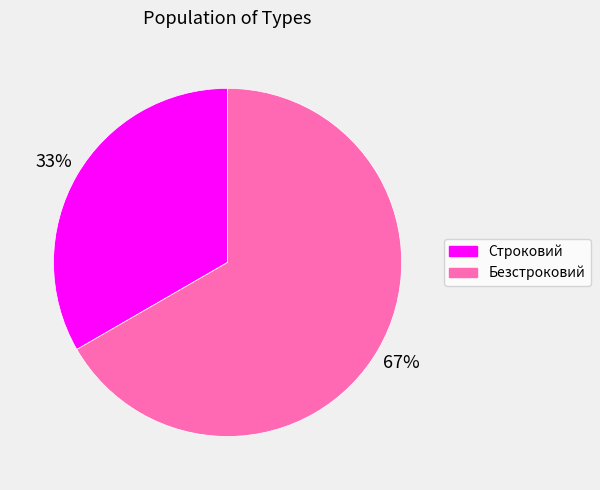

Rank the categories by value from highest to lowest.

Безстроковий, Строковий